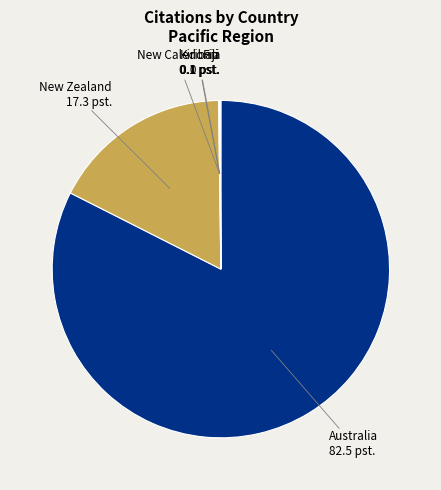

What is the largest slice in the pie chart?

Australia